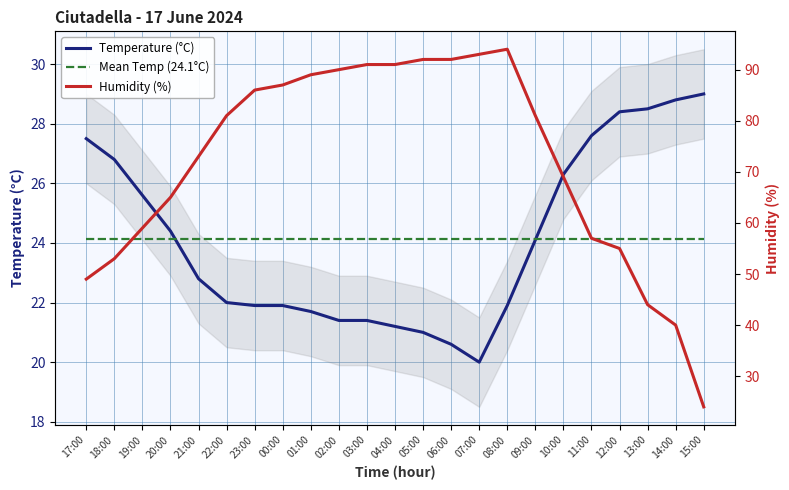

Is it true that Mean Temp (24.1°C) equals 40.5 at 06:00?

False